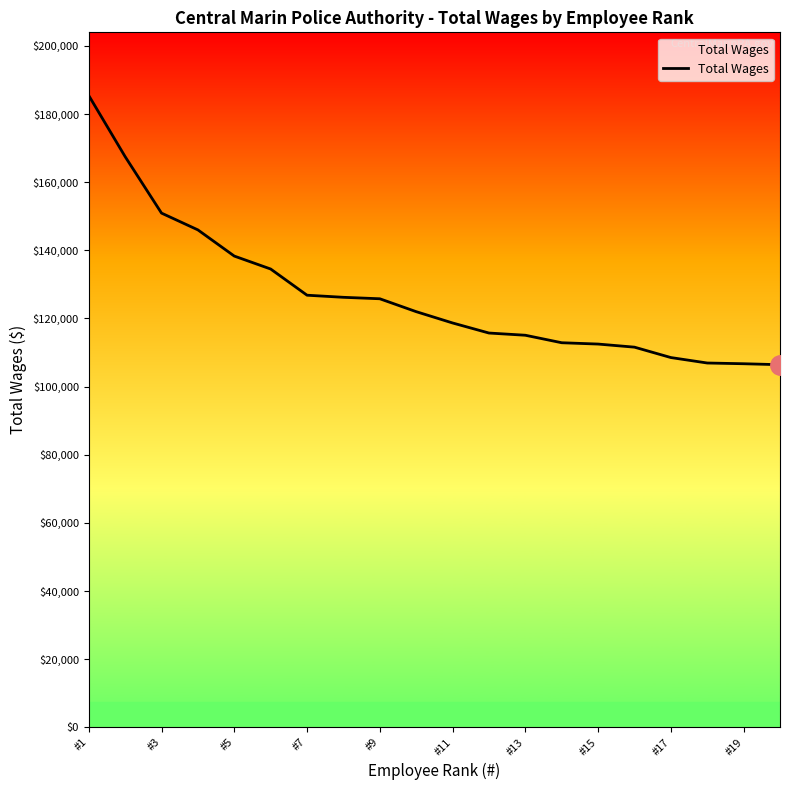

What is the average value?

126925